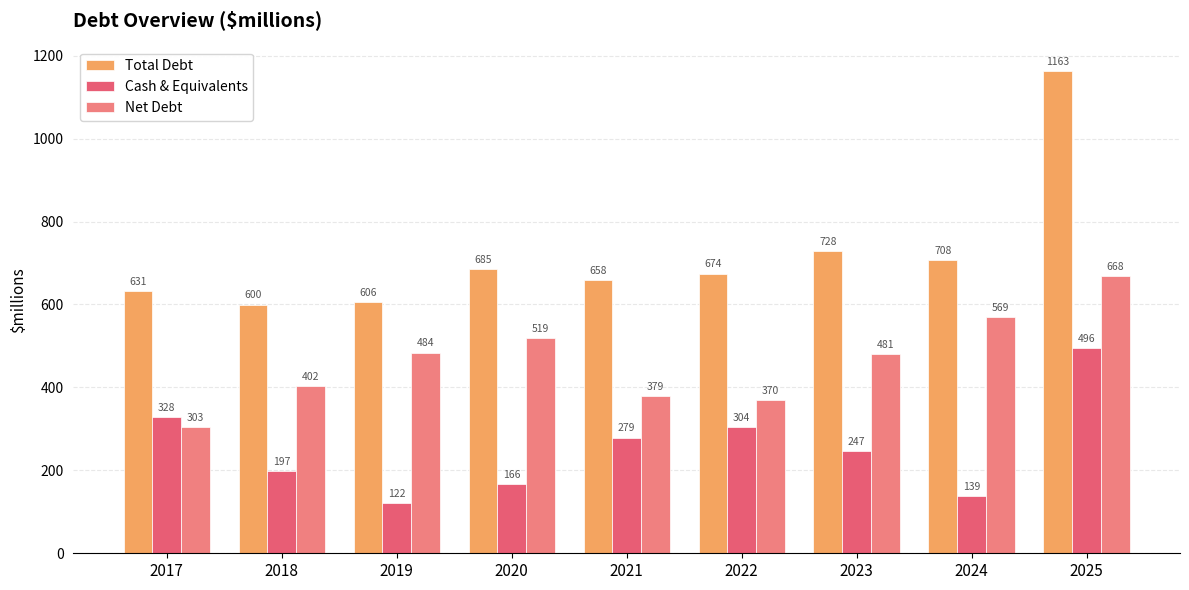

Which series has the largest total across all categories?

Total Debt